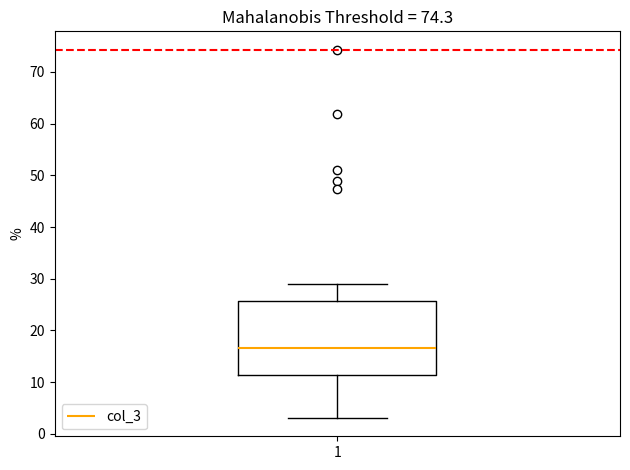

Where is the lower edge of the box at x = 1 on the y-axis? The values are not printed on the chart, so give them approximately, as read against the axis.

11